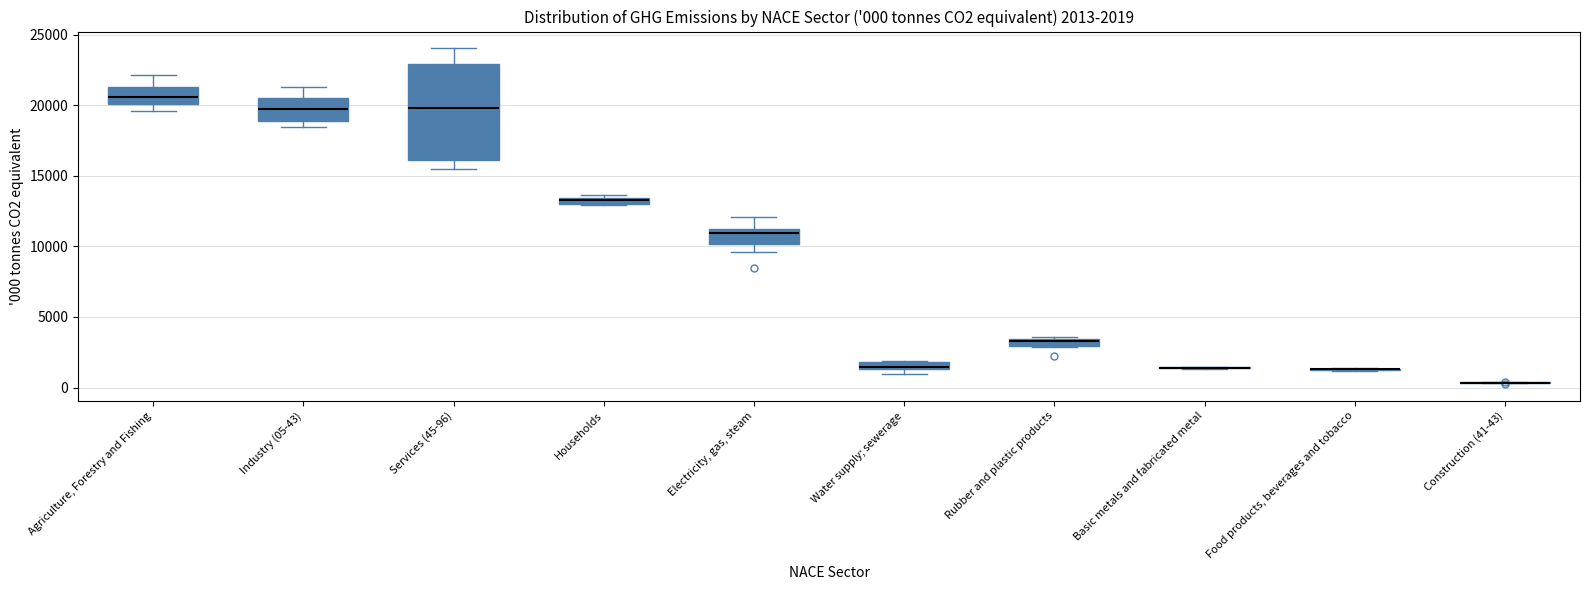

Which box is the tallest, from its lower edge to its upper edge?

Services (45-96)